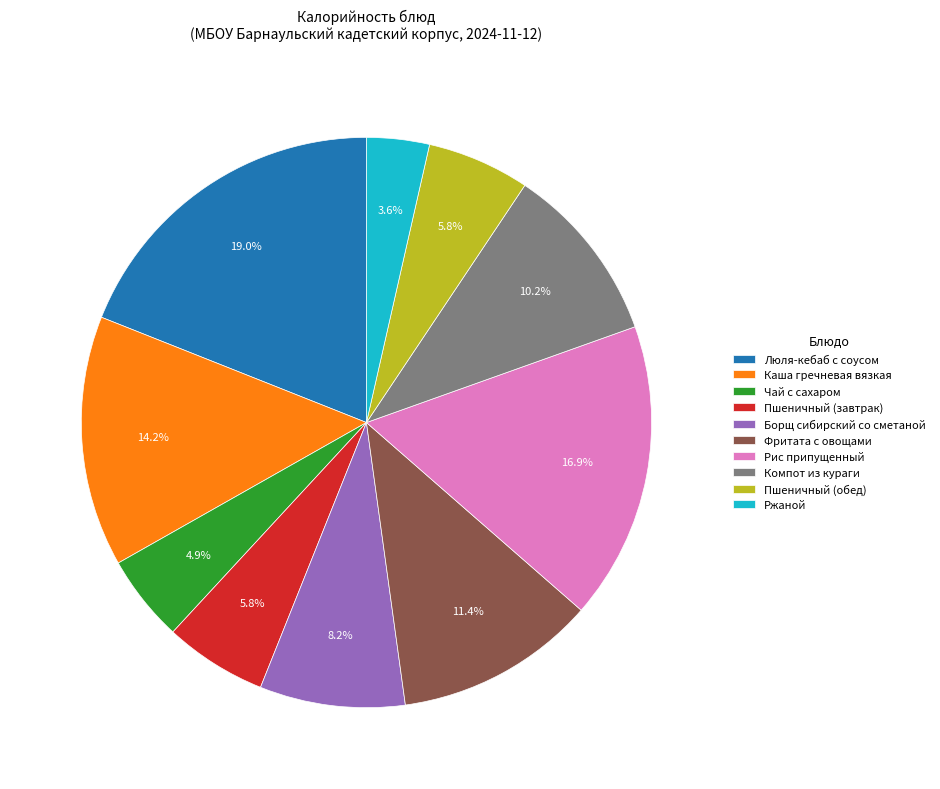

How many segments does this pie chart have?

10